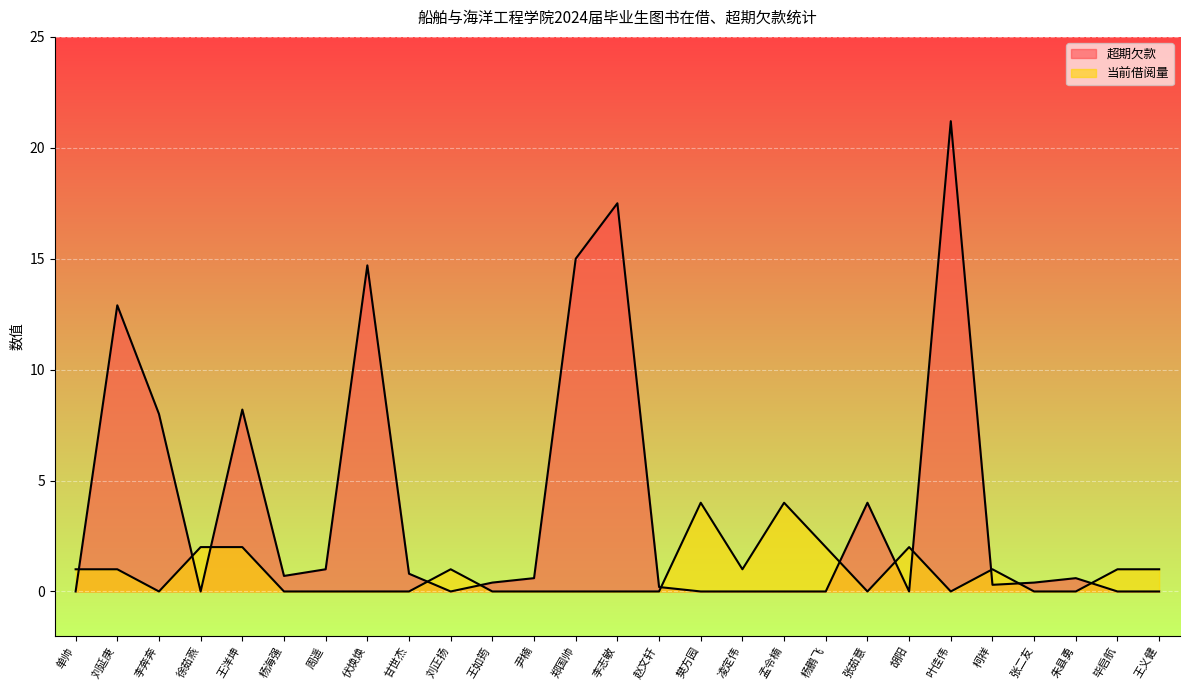

How many values in the 当前借阅量 series exceed 0?

13